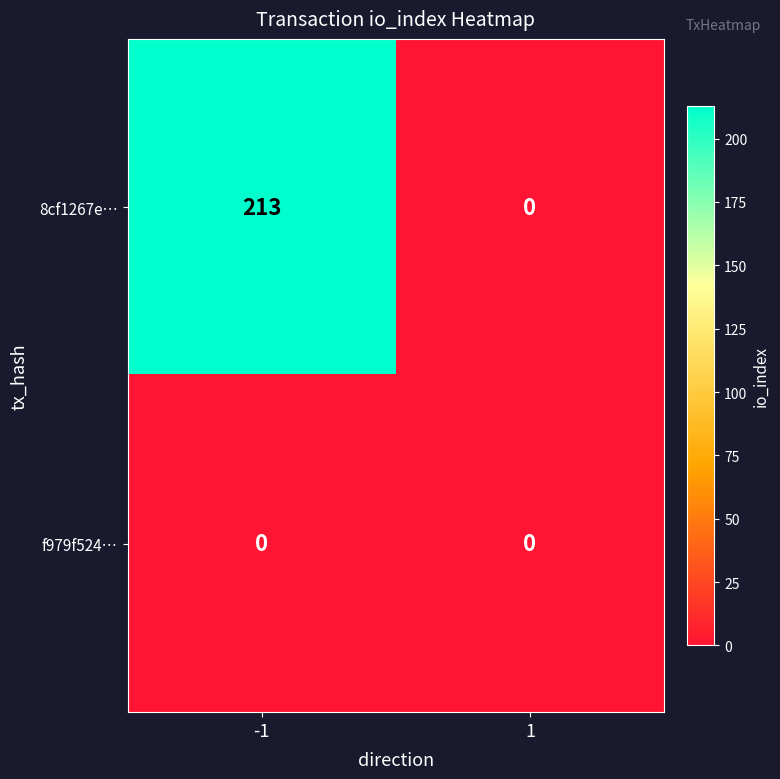

Reading left to right, what are all the values shown in this chart?

8cf1267e…: 213	0
f979f524…: 0	0